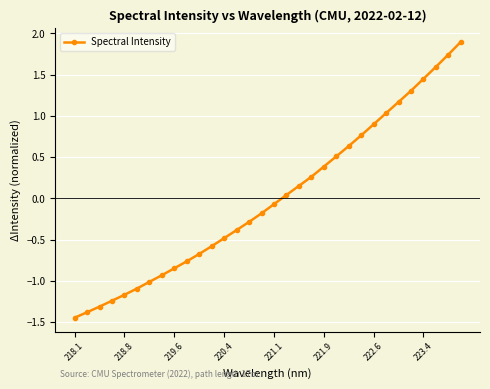

What is the difference between the second highest and minimum values?

3.2